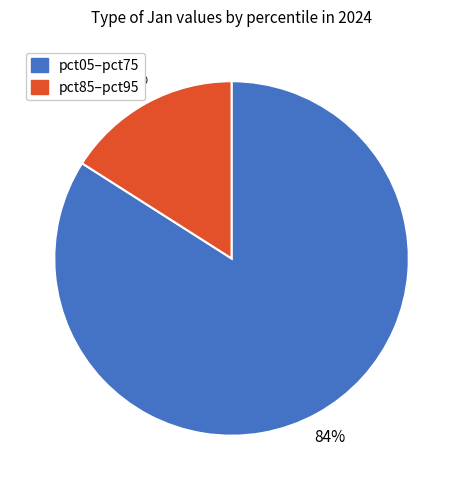

To the nearest percent, what is the average slice percentage?

50%